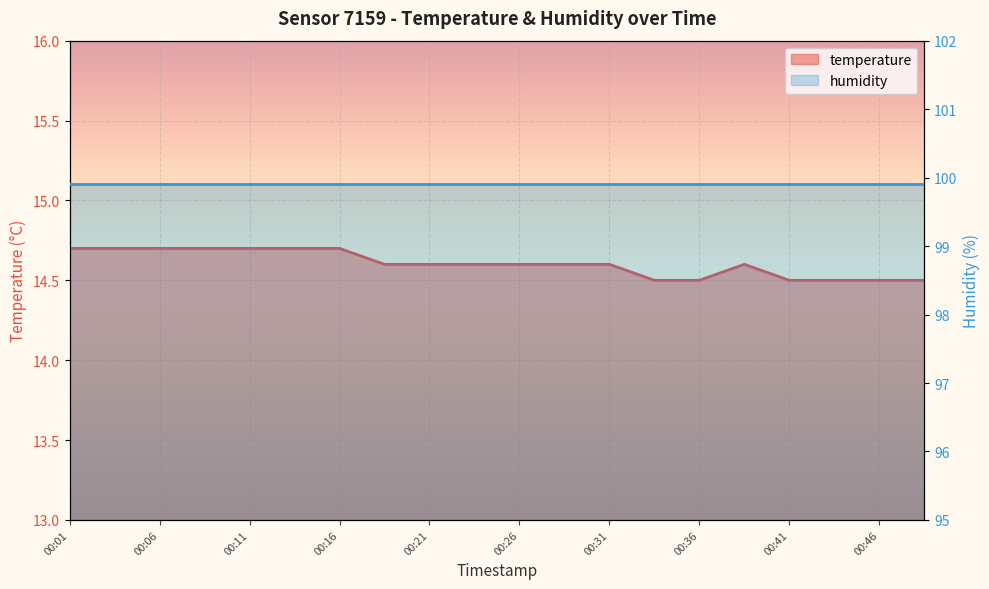

List the labels in order of value, largest first.

00:01, 00:03, 00:06, 00:08, 00:11, 00:13, 00:16, 00:18, 00:21, 00:23, 00:26, 00:28, 00:31, 00:38, 00:33, 00:36, 00:41, 00:44, 00:46, 00:49